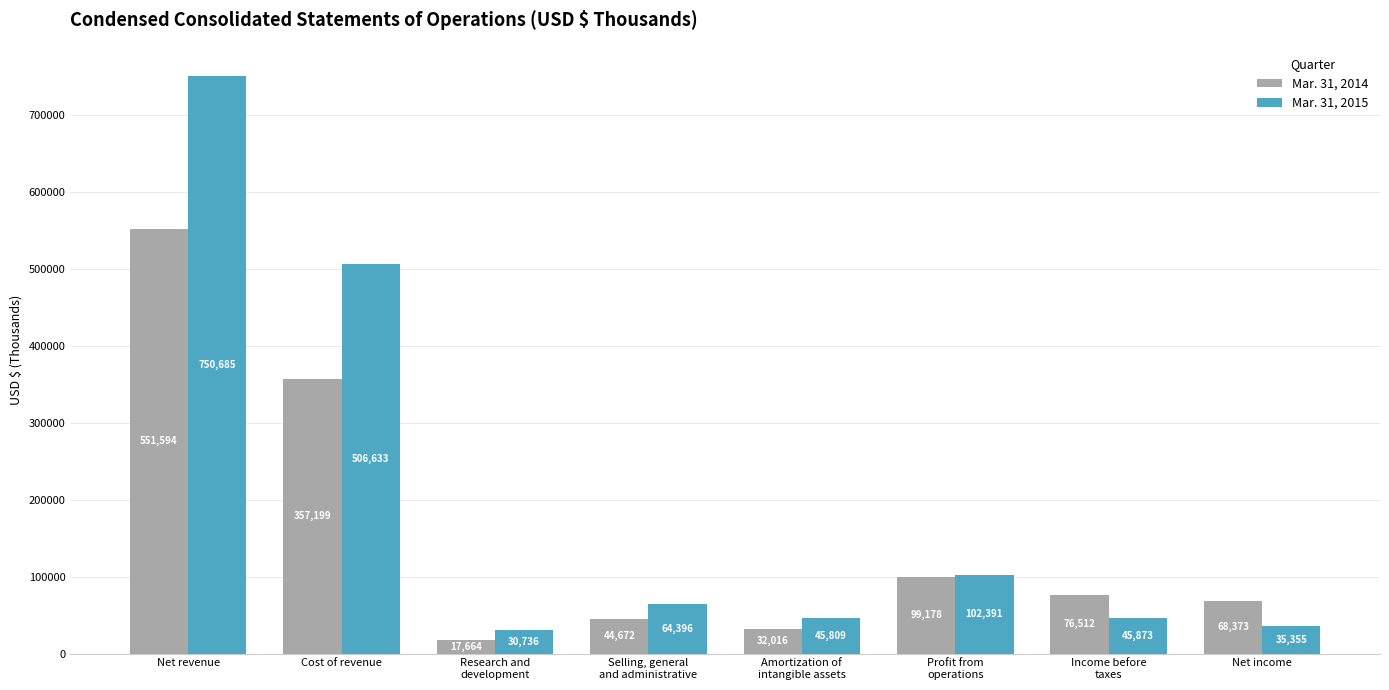

What is the difference between the maximum and minimum values in the Mar. 31, 2015 series?

719949